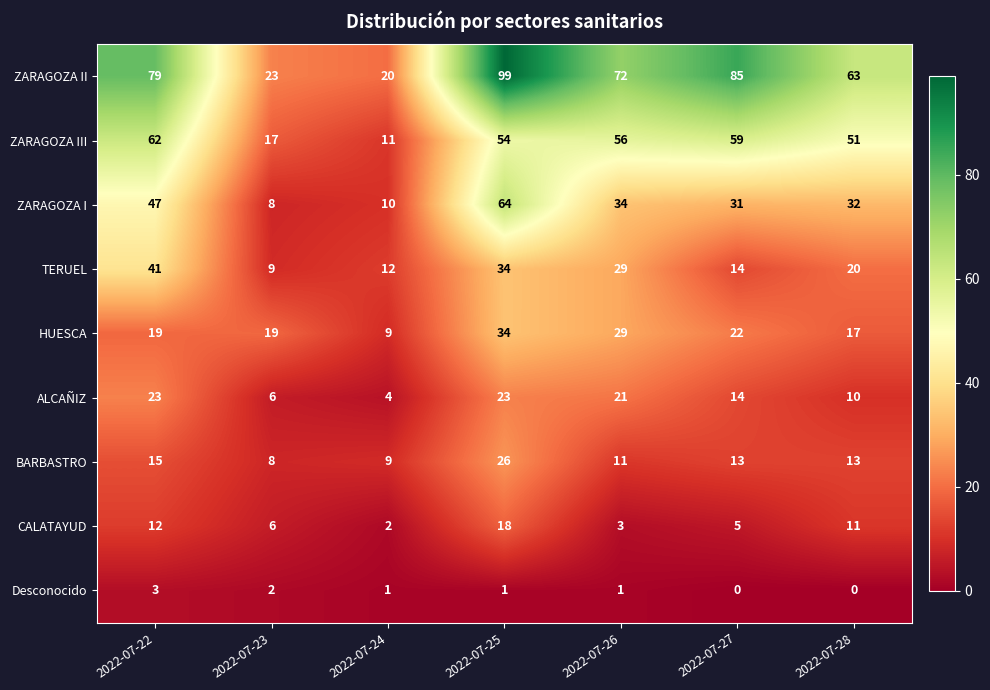

How many data points does each series have?

7